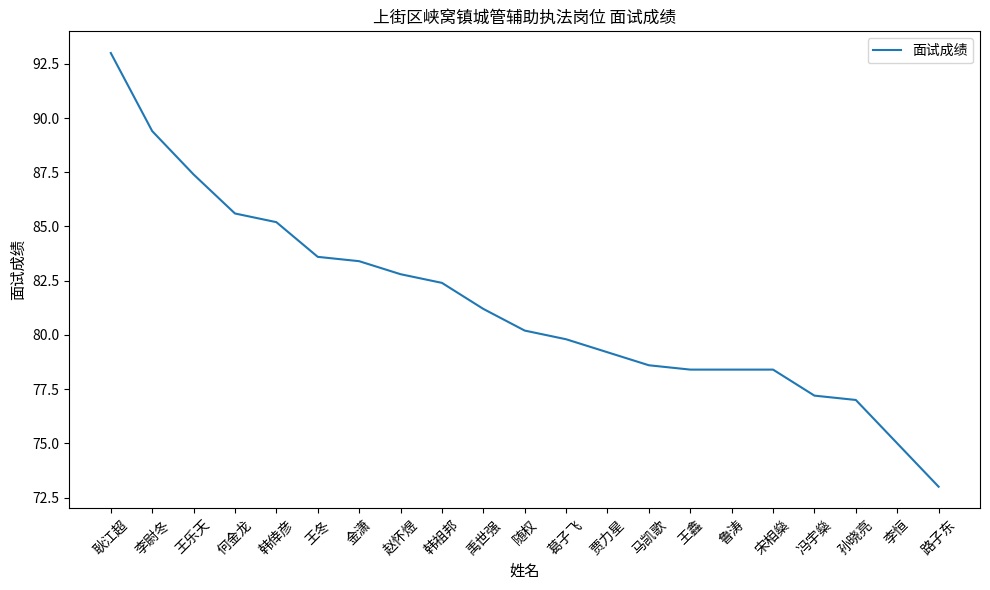

What is the difference between the maximum and minimum values?

20.0